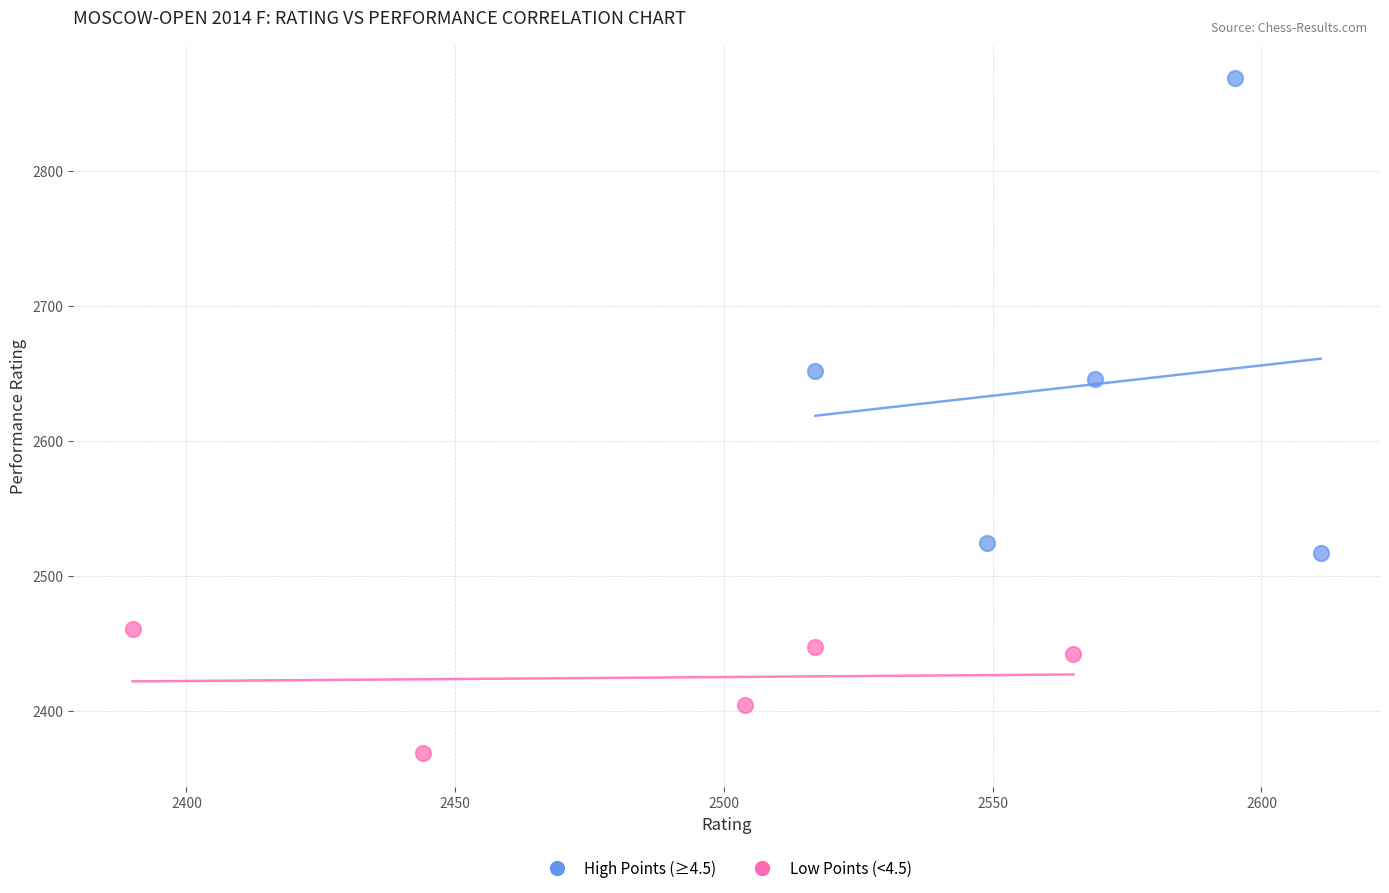

Which series has the widest spread of Y values?

High Points (≥4.5)